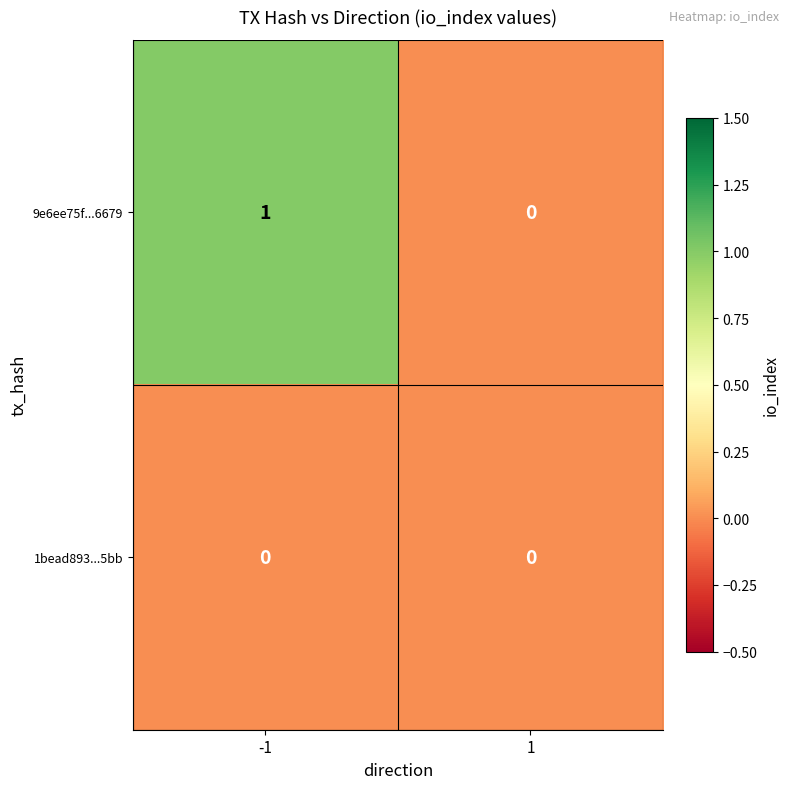

At -1, list the series in order from smallest to largest.

1bead893...5bb, 9e6ee75f...6679